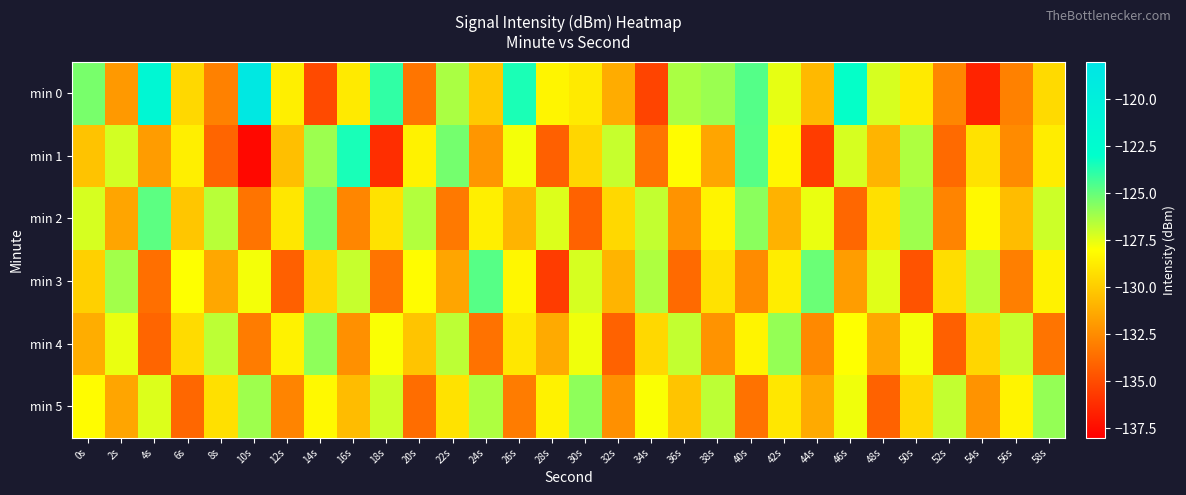

Reading left to right, extract all data points from this chart.

min 0: 0s=-125.4	2s=-132.0	4s=-121.5	6s=-129.5	8s=-132.9	10s=-118.6	12s=-128.6	14s=-135.0	16s=-128.8	18s=-123.9	20s=-133.4	22s=-126.3	24s=-130.1	26s=-123.5	28s=-128.4	30s=-128.8	32s=-131.2	34s=-135.3	36s=-126.3	38s=-126.0	40s=-124.7	42s=-127.5	44s=-130.7	46s=-123.1	48s=-127.2	50s=-128.8	52s=-132.7	54s=-136.6	56s=-132.9	58s=-129.4
min 1: 0s=-130.3	2s=-127.1	4s=-131.9	6s=-128.6	8s=-134.0	10s=-137.6	12s=-130.5	14s=-126.1	16s=-123.5	18s=-136.2	20s=-128.5	22s=-125.3	24s=-132.1	26s=-127.8	28s=-134.2	30s=-129.6	32s=-126.9	34s=-133.4	36s=-128.1	38s=-131.5	40s=-124.7	42s=-128.3	44s=-135.6	46s=-127.2	48s=-130.9	50s=-126.4	52s=-133.8	54s=-129.1	56s=-132.5	58s=-128.7
min 2: 0s=-127.2	2s=-131.5	4s=-124.8	6s=-130.2	8s=-126.6	10s=-133.4	12s=-128.9	14s=-125.3	16s=-132.7	18s=-129.1	20s=-126.5	22s=-133.2	24s=-128.6	26s=-130.9	28s=-127.3	30s=-134.1	32s=-129.5	34s=-126.8	36s=-132.2	38s=-128.4	40s=-125.7	42s=-131.0	44s=-127.6	46s=-133.9	48s=-129.2	50s=-126.1	52s=-132.8	54s=-128.2	56s=-130.6	58s=-127.0
min 3: 0s=-129.8	2s=-126.2	4s=-133.6	6s=-128.0	8s=-131.4	10s=-127.8	12s=-134.2	14s=-129.6	16s=-126.9	18s=-133.4	20s=-128.1	22s=-131.5	24s=-124.7	26s=-128.3	28s=-135.6	30s=-127.2	32s=-130.9	34s=-126.4	36s=-133.8	38s=-129.1	40s=-132.5	42s=-128.7	44s=-125.1	46s=-131.8	48s=-127.4	50s=-134.7	52s=-129.3	54s=-126.6	56s=-133.0	58s=-128.5
min 4: 0s=-131.2	2s=-127.6	4s=-134.0	6s=-129.4	8s=-126.7	10s=-133.1	12s=-128.5	14s=-125.8	16s=-132.3	18s=-127.9	20s=-130.3	22s=-126.7	24s=-133.5	26s=-128.9	28s=-131.3	30s=-127.7	32s=-134.1	34s=-129.5	36s=-126.8	38s=-132.2	40s=-128.4	42s=-125.9	44s=-132.6	46s=-128.0	48s=-131.4	50s=-127.8	52s=-134.2	54s=-129.6	56s=-126.9	58s=-133.4
min 5: 0s=-128.1	2s=-131.5	4s=-127.3	6s=-133.9	8s=-129.2	10s=-126.1	12s=-132.8	14s=-128.2	16s=-130.6	18s=-127.0	20s=-133.7	22s=-129.1	24s=-126.4	26s=-133.1	28s=-128.5	30s=-125.8	32s=-132.3	34s=-127.9	36s=-130.3	38s=-126.7	40s=-133.5	42s=-128.9	44s=-131.3	46s=-127.7	48s=-134.1	50s=-129.5	52s=-126.8	54s=-132.2	56s=-128.4	58s=-125.9